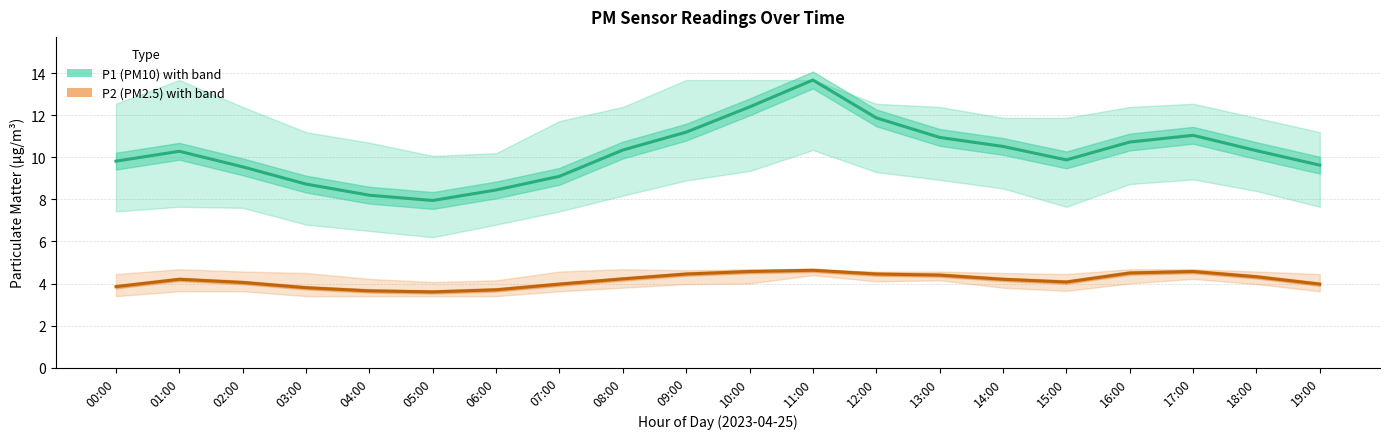

How many interior local peaks does the P1 (PM10) series have?

3